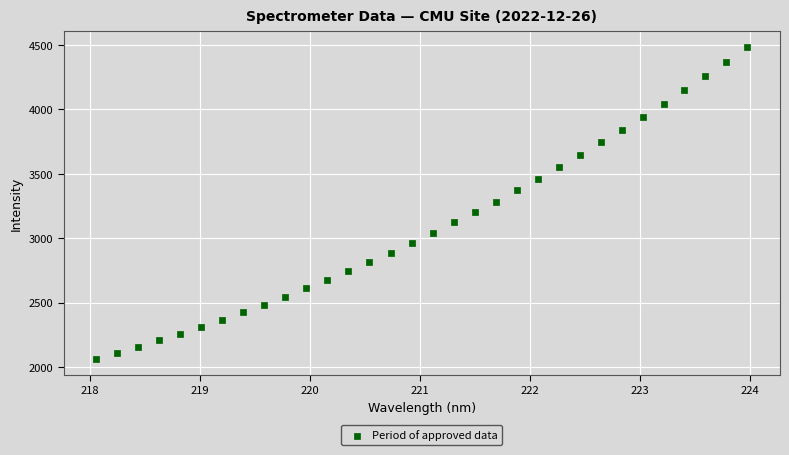

How many points are shown in the scatter plot?

32